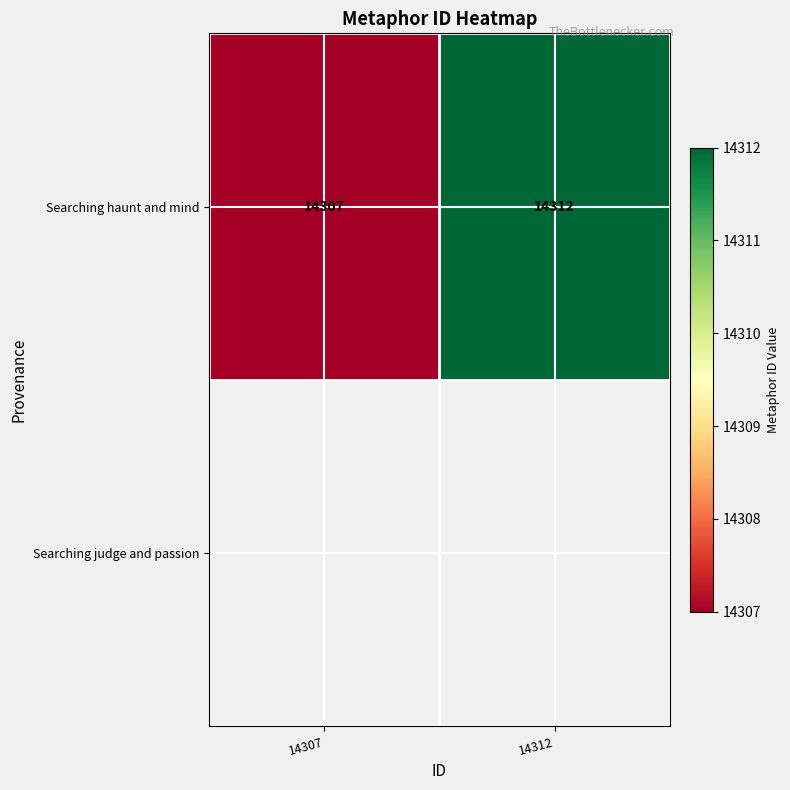

What is the change in value from 14307 to 14312?

+5